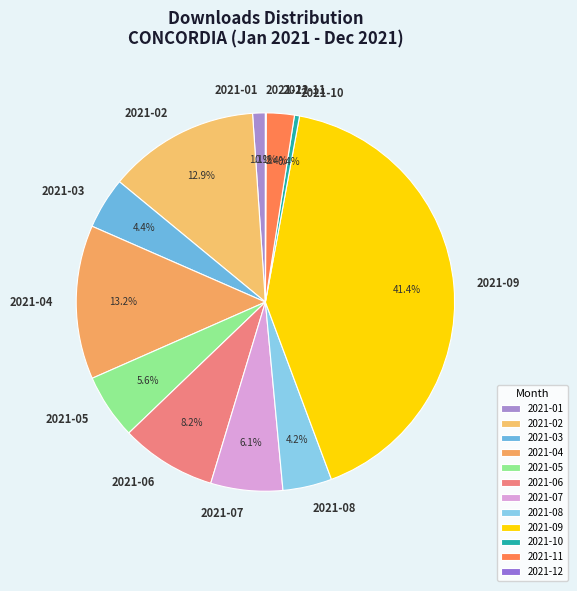

To the nearest percent, what portion does 2021-02 represent?

13%